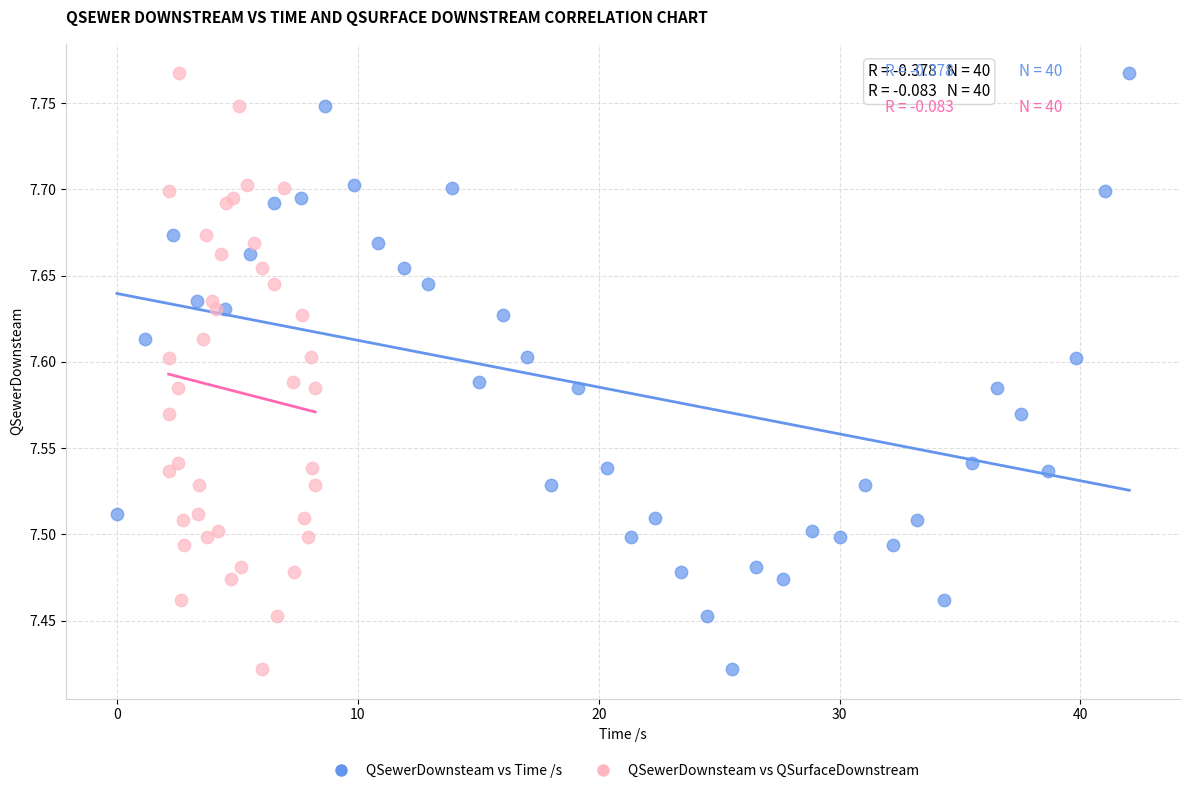

What are all the series names shown in the legend?

QSewerDownsteam vs Time /s, QSewerDownsteam vs QSurfaceDownstream